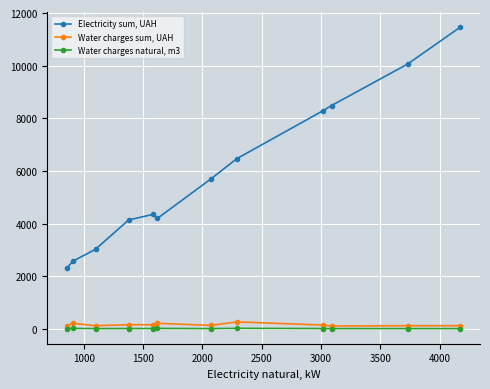

Which series has the widest spread of values?

Electricity sum, UAH